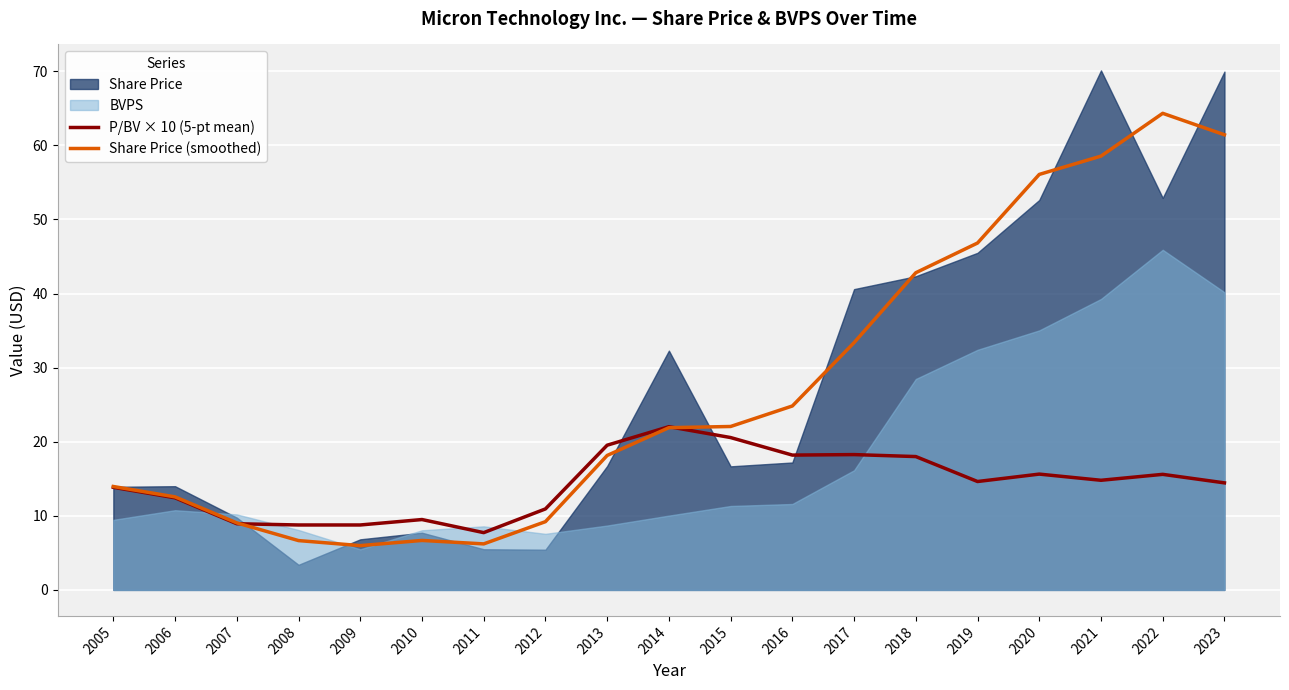

True or false: Share Price (smoothed) and P/BV × 10 (5-pt mean) intersect in this chart.

True